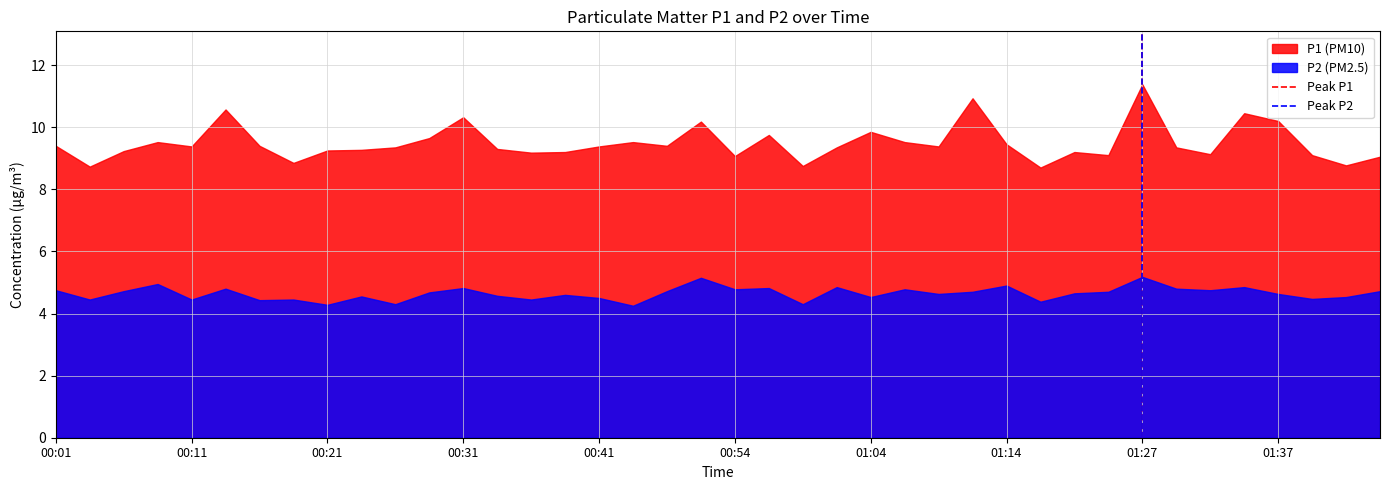

Which series has the largest range (max minus min)?

P1 (PM10)